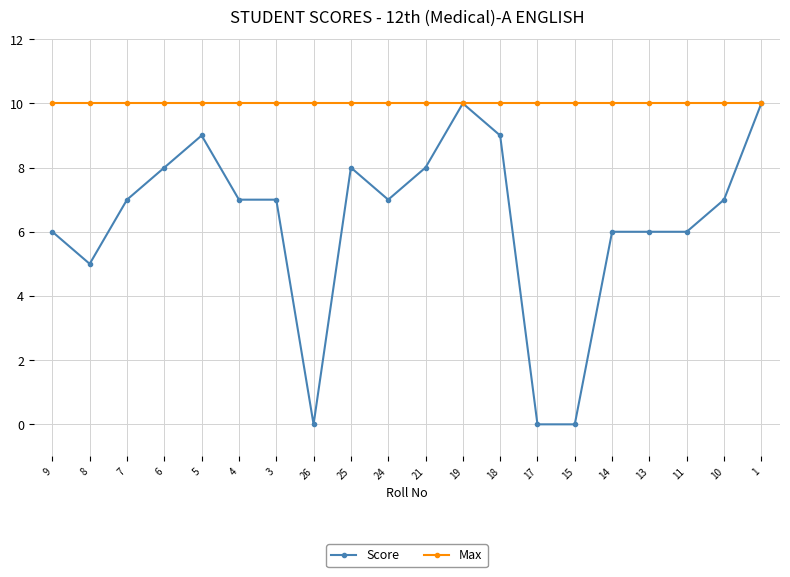

What is the sum of all Max values?

200